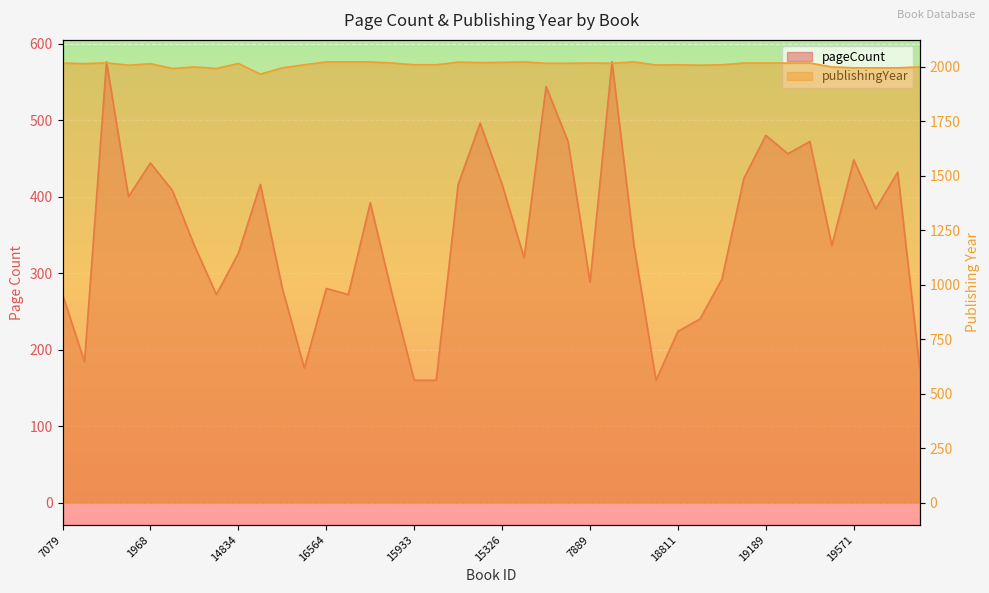

At which label is pageCount closest to 368?

19572